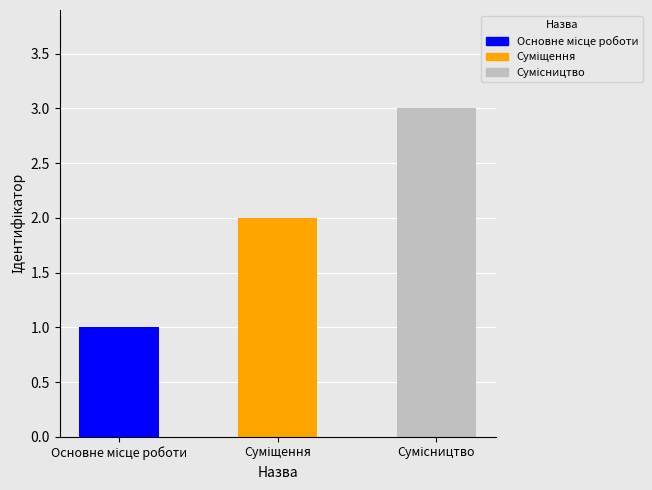

What is the label of the 3rd bar from the right?

Основне місце роботи